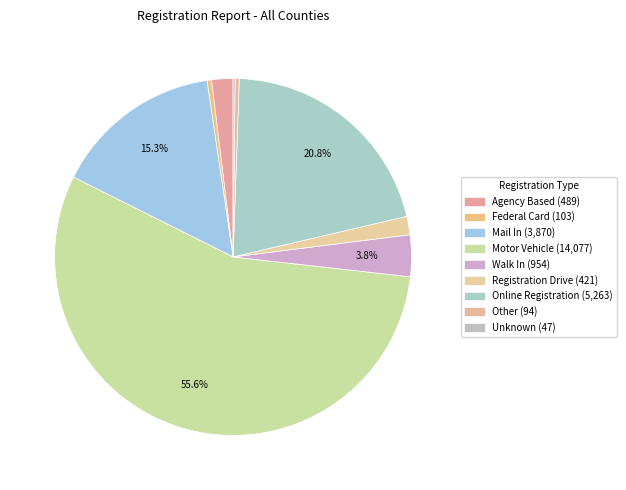

What percentage do Other and Mail In together represent?

15.7%